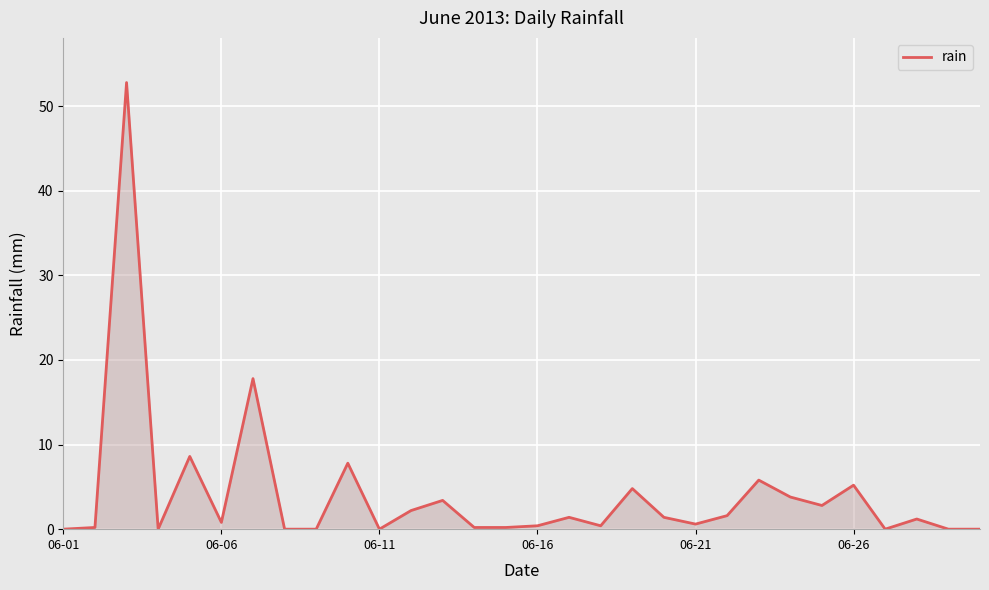

What is the greatest value displayed?

52.8